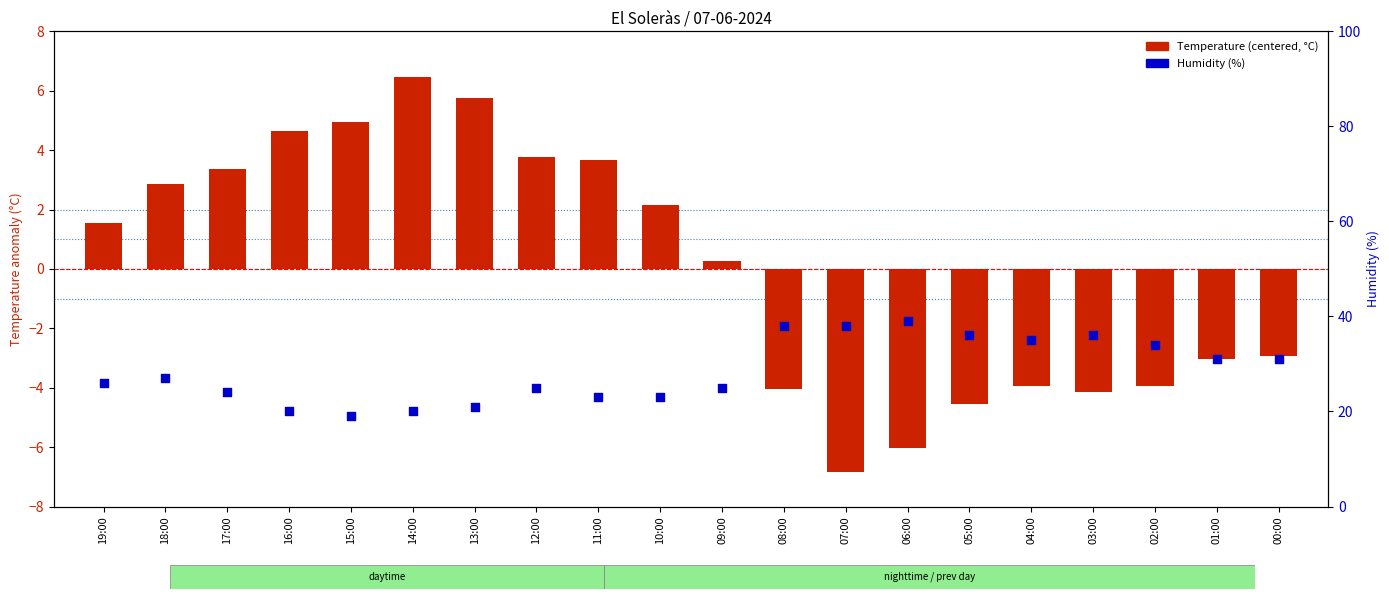

At how many categories does at least one series exceed 14?

20